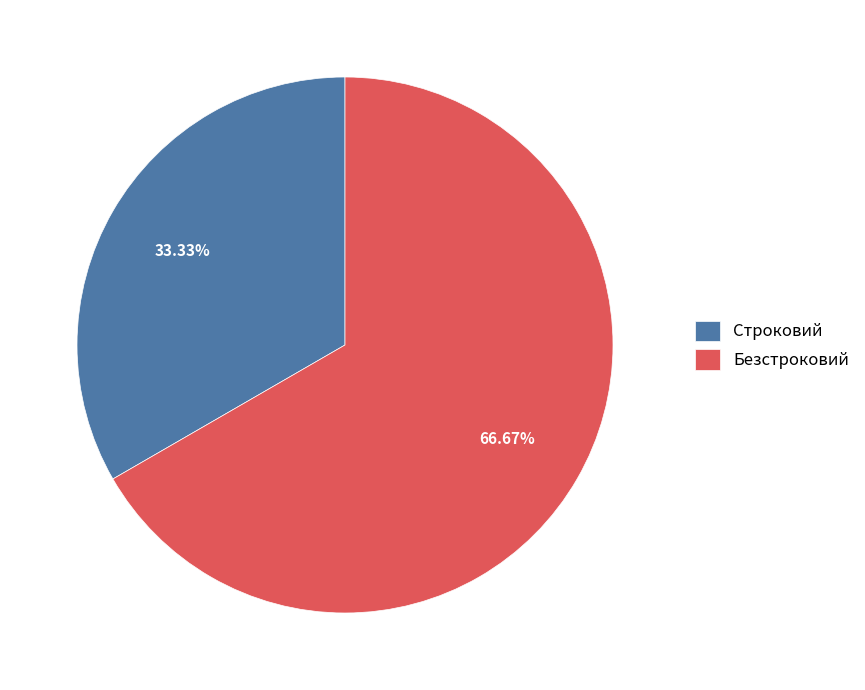

Which has a higher value, Безстроковий or Строковий?

Безстроковий